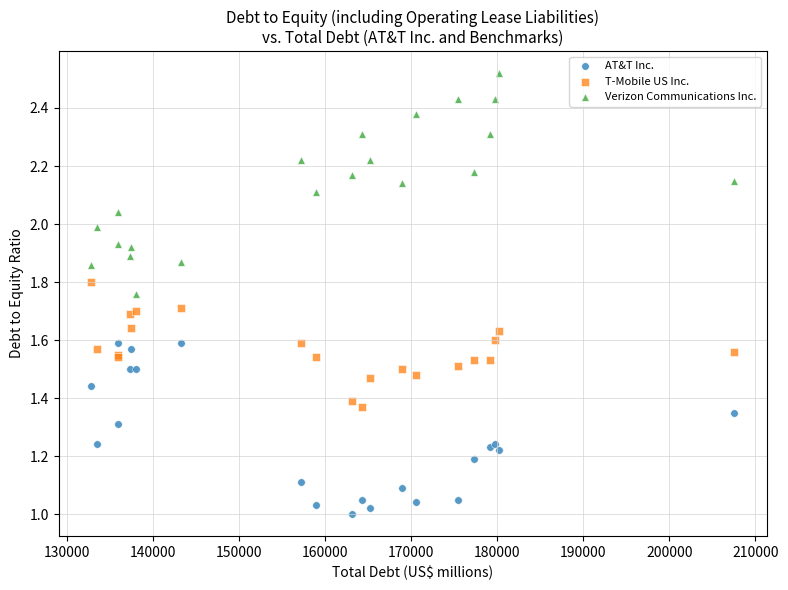

Which series reaches the maximum Y coordinate?

Verizon Communications Inc.